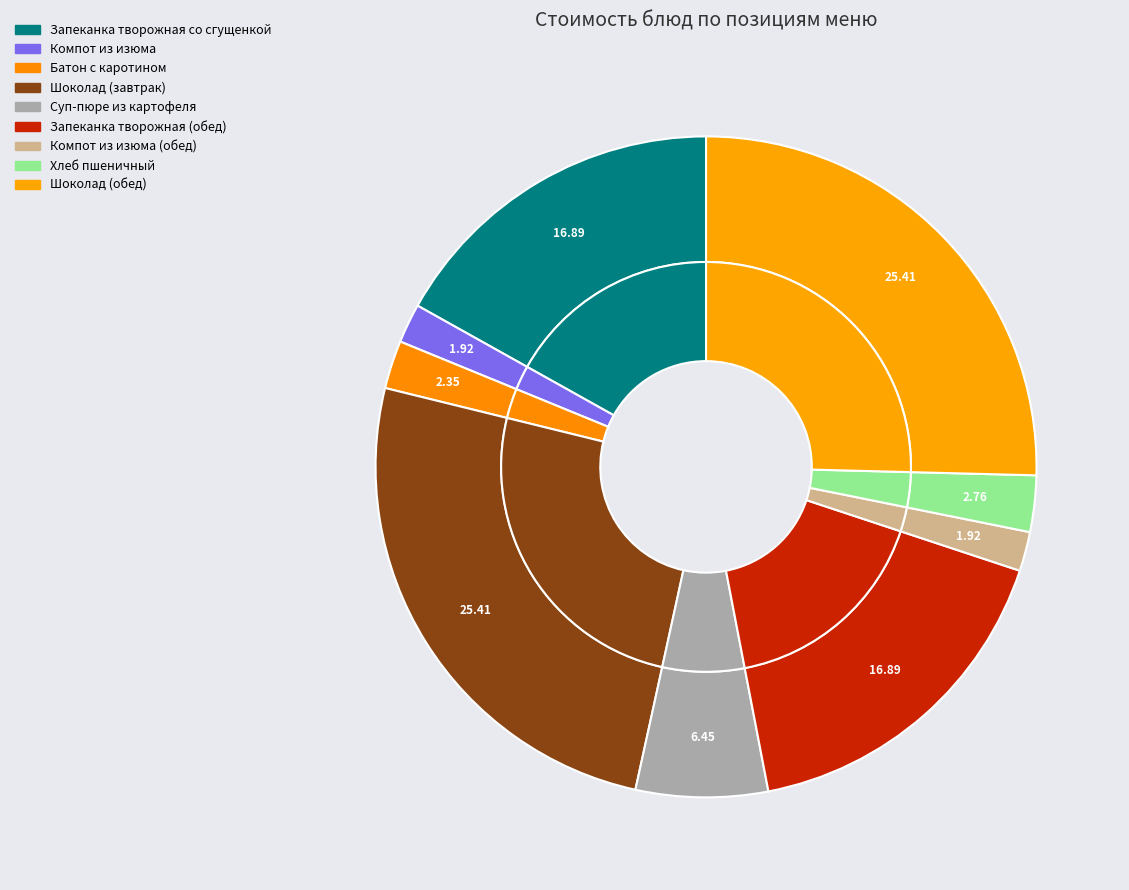

Is Хлеб пшеничный the majority of the pie?

No